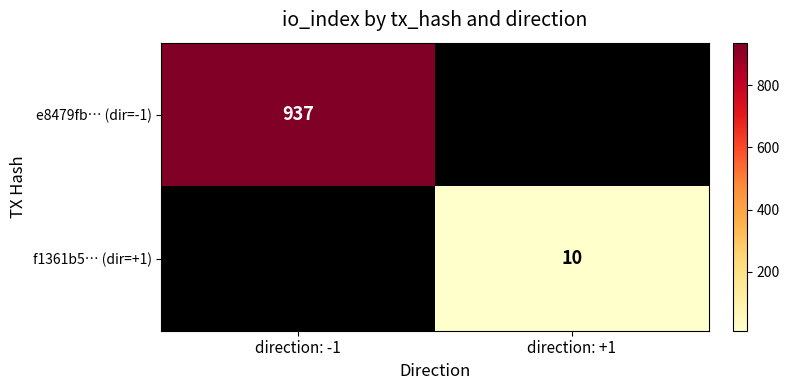

The e8479fb… (dir=-1) series shows 1447 at direction: -1. True or false?

False